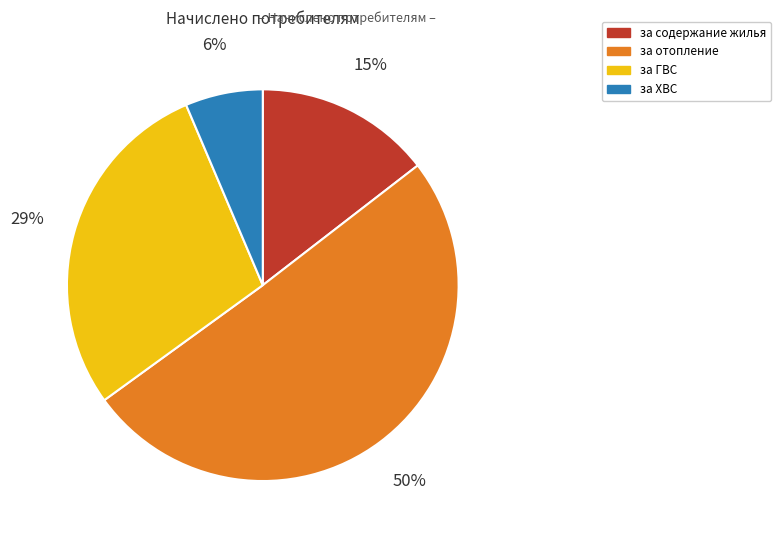

What is the majority slice?

за отопление